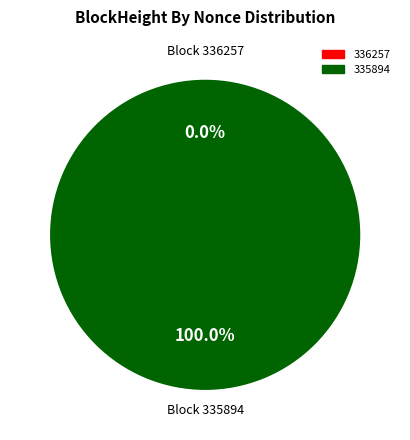

Does any single category account for the majority?

Yes